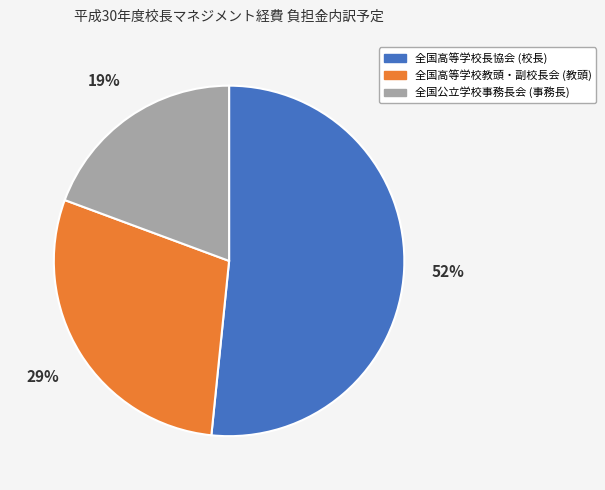

How many segments does this pie chart have?

3